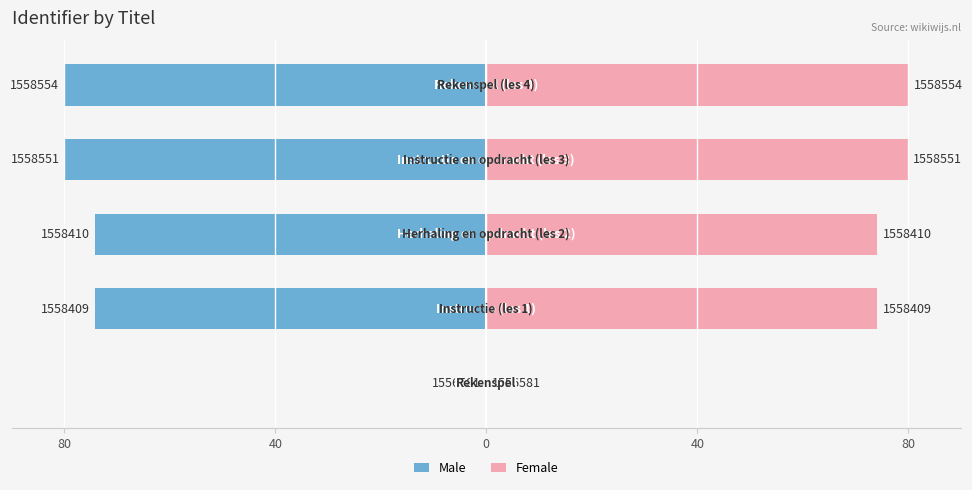

What is the difference between the maximum and minimum values in the Female series?

80.0